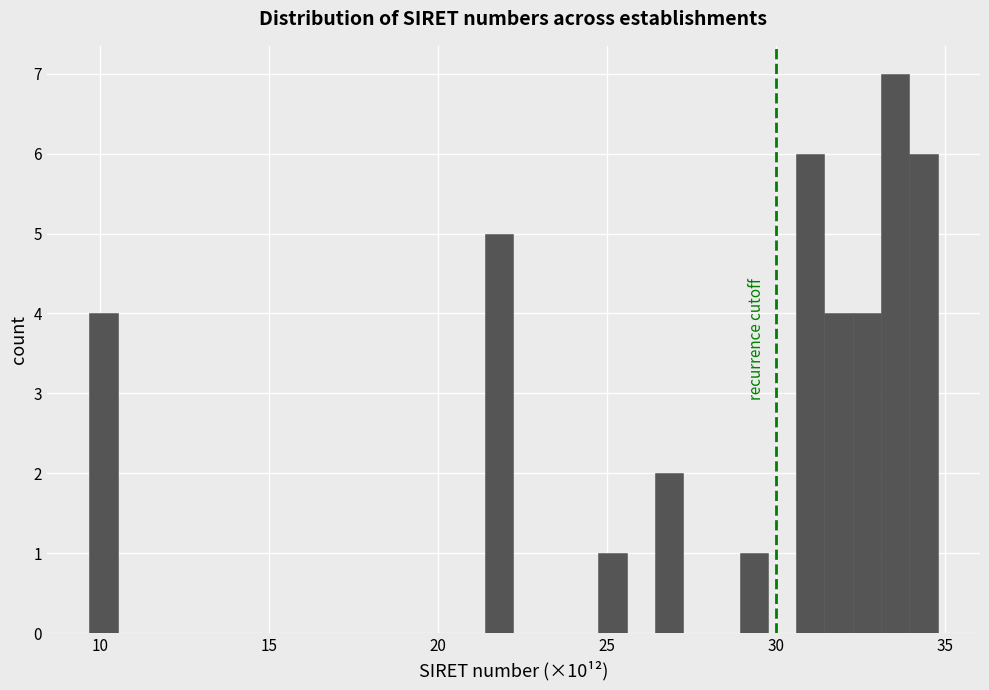

Around what value on the x-axis is the tallest bar? Give the approximate position of its centre, as read against the axis.

33.5